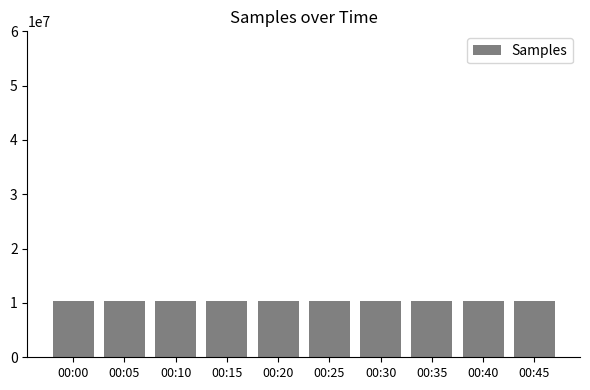

What is the smallest value displayed?

10379006